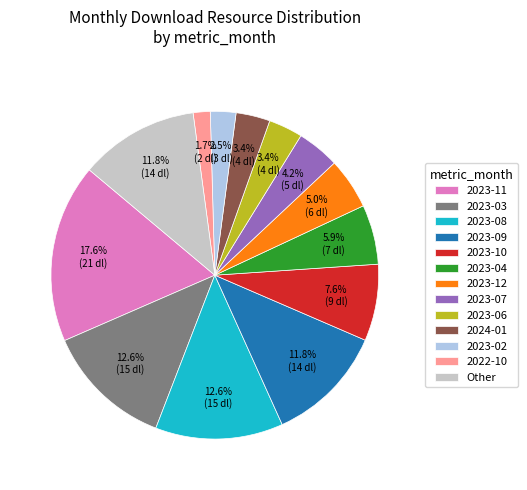

Which slice is the smallest?

2022-10